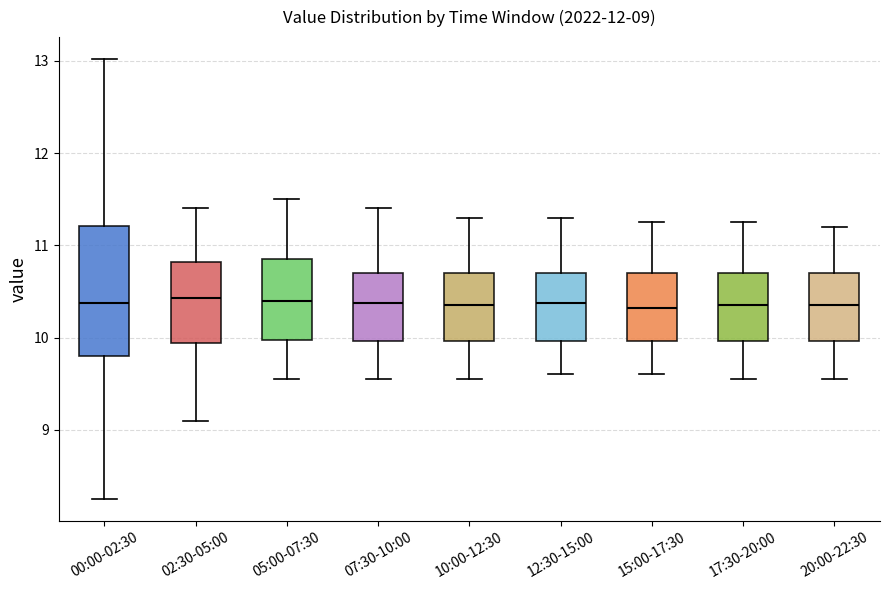

Comparing the boxes themselves (not the whiskers), which one is the tallest?

00:00-02:30